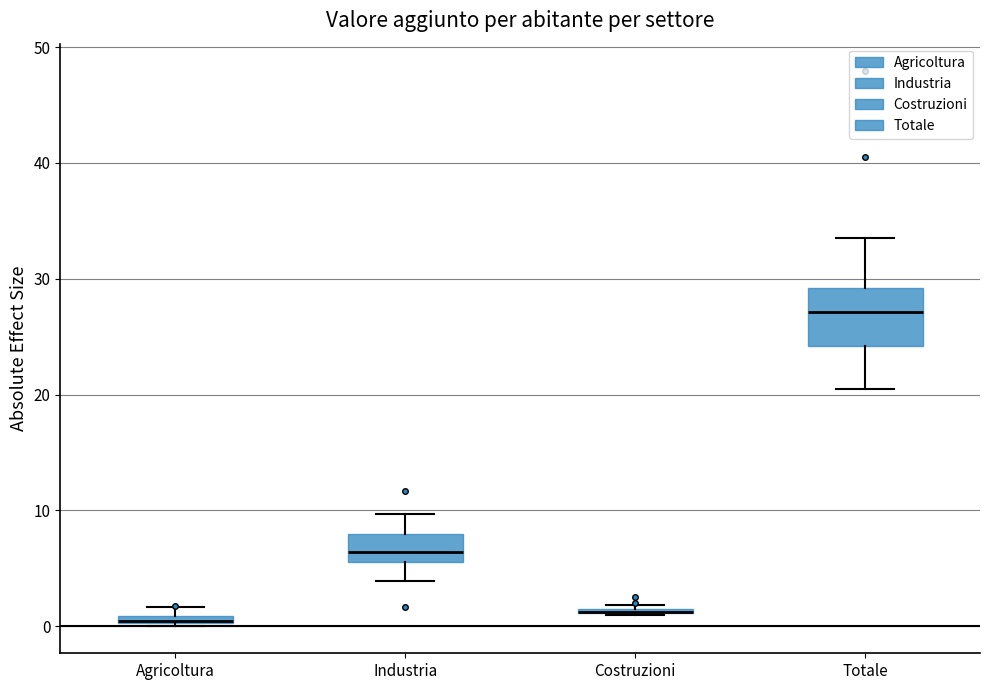

Comparing the boxes themselves (not the whiskers), which one is the tallest?

Totale